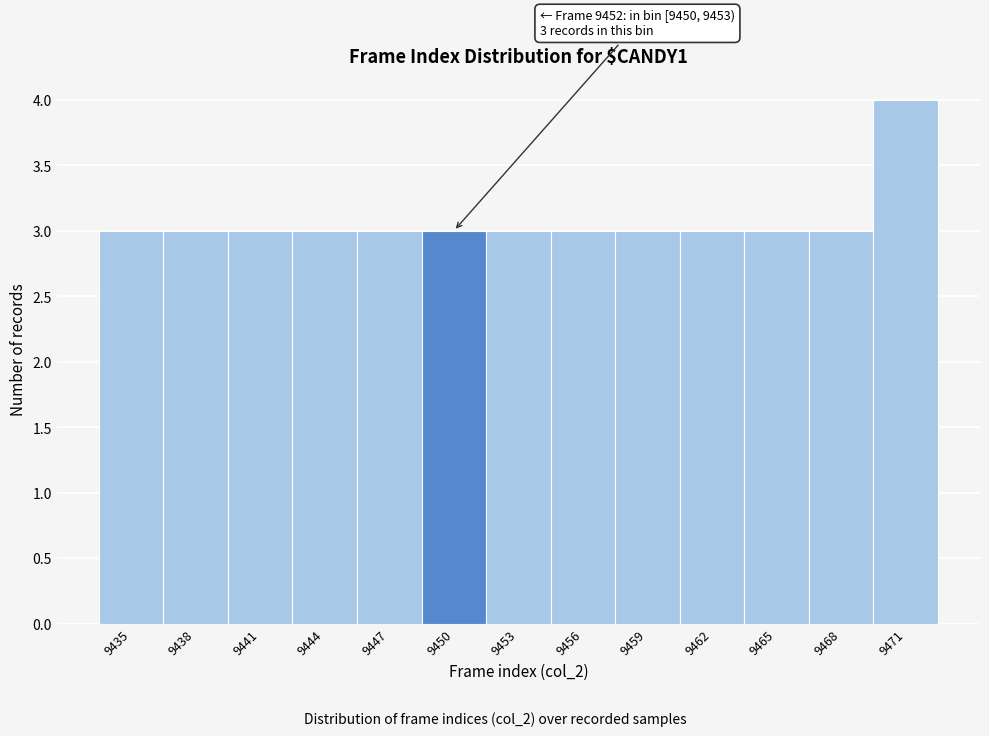

Reading left to right, transcribe all the data shown in this chart.

3	3	3	3	3	3	3	3	3	3	3	3	4